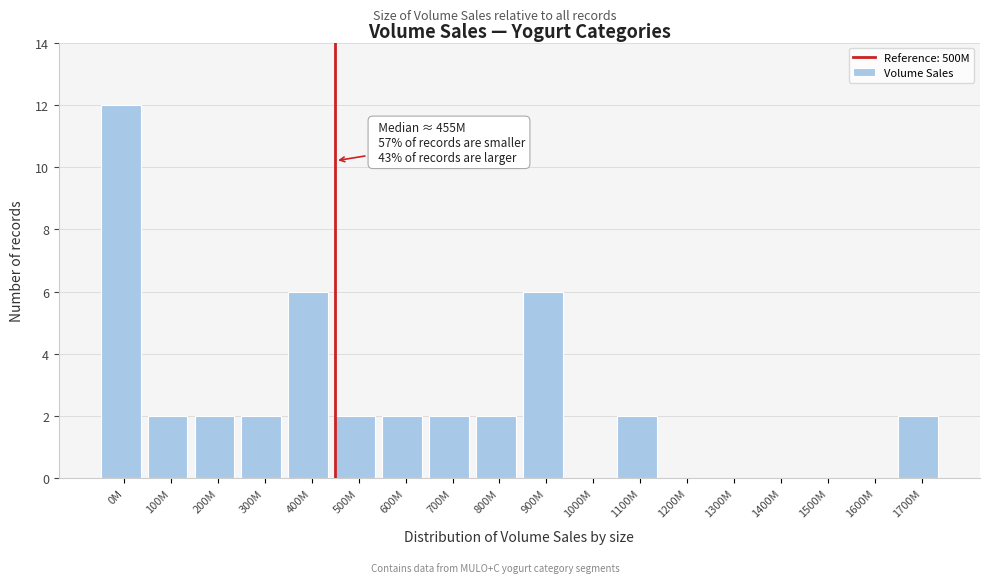

Reading left to right, extract all data points from this chart.

0M=12	100M=2	200M=2	300M=2	400M=6	500M=2	600M=2	700M=2	800M=2	900M=6	1000M=0	1100M=2	1200M=0	1300M=0	1400M=0	1500M=0	1600M=0	1700M=2